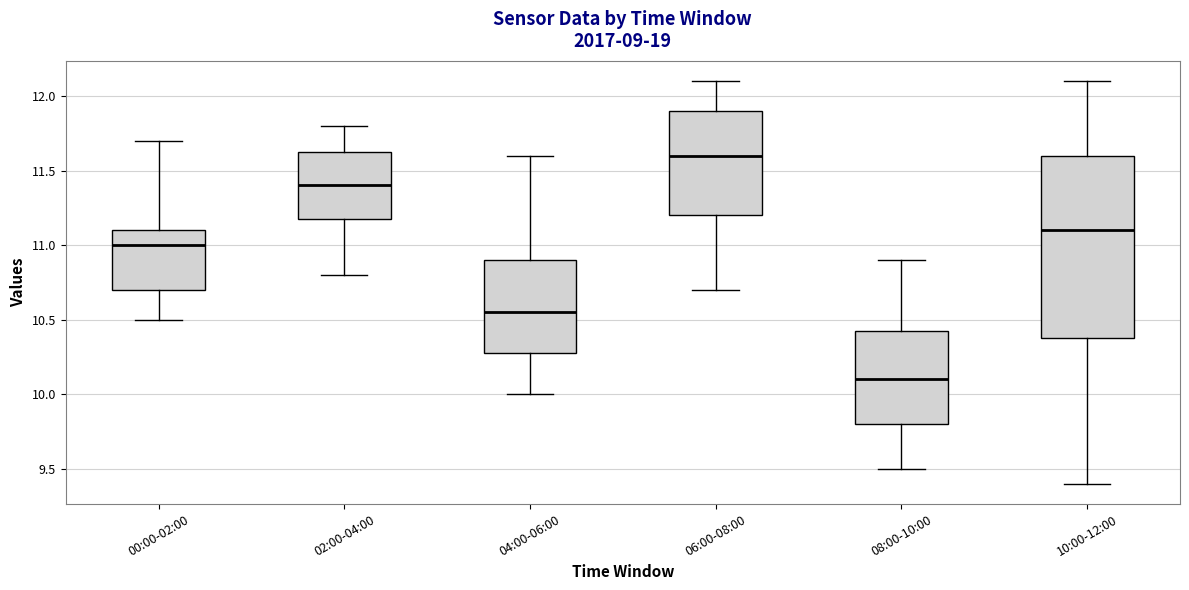

Where does the lower whisker of the box for 08:00-10:00 end on the y-axis? The values are not printed on the chart, so give them approximately, as read against the axis.

9.50